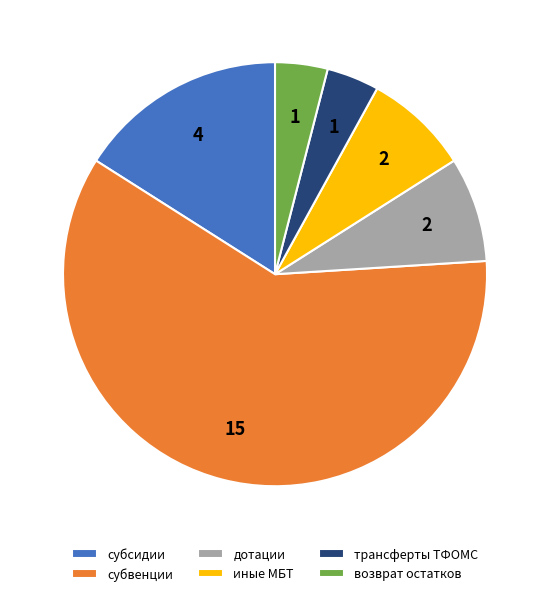

Which slice is the largest?

субвенции